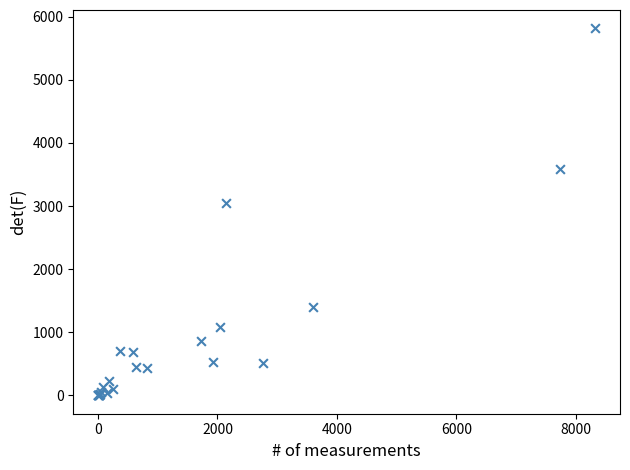

What Y value in the scatter plot is closest to 2908?

3041